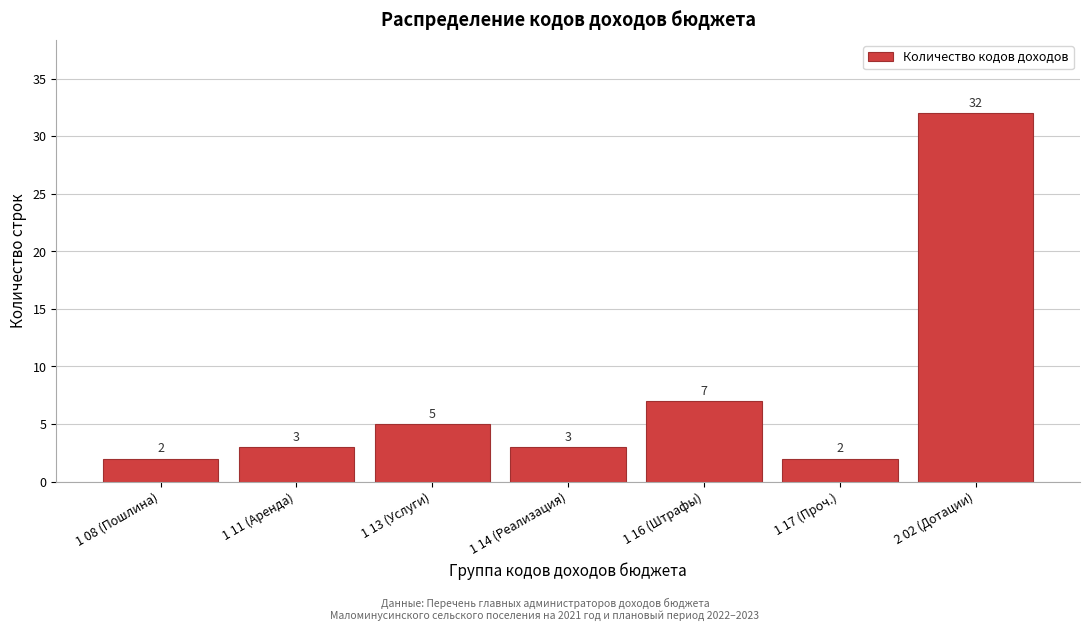

Reading right to left, list all the values displayed in this chart.

32	2	7	3	5	3	2